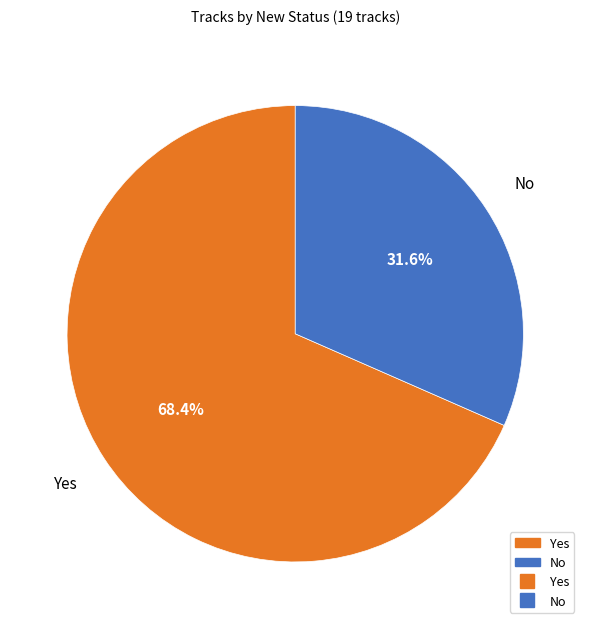

Which slice is the largest?

Yes